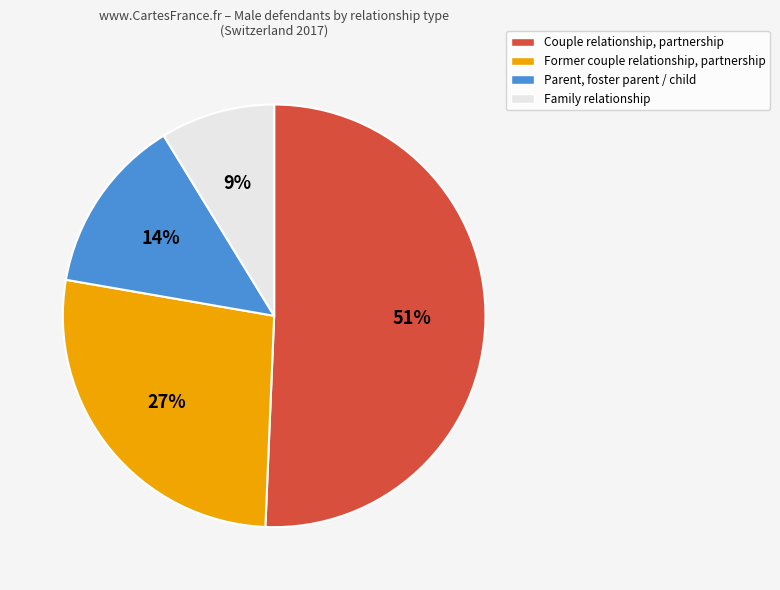

What percentage is the Family relationship slice, to the nearest percent?

9%